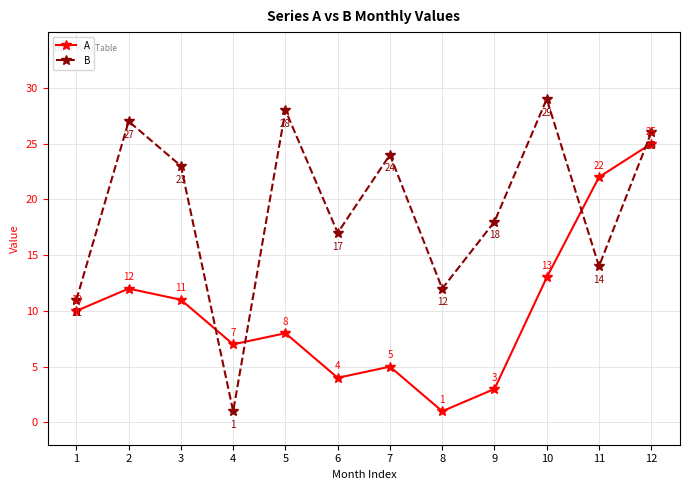

What are all the series names shown in the legend?

A, B